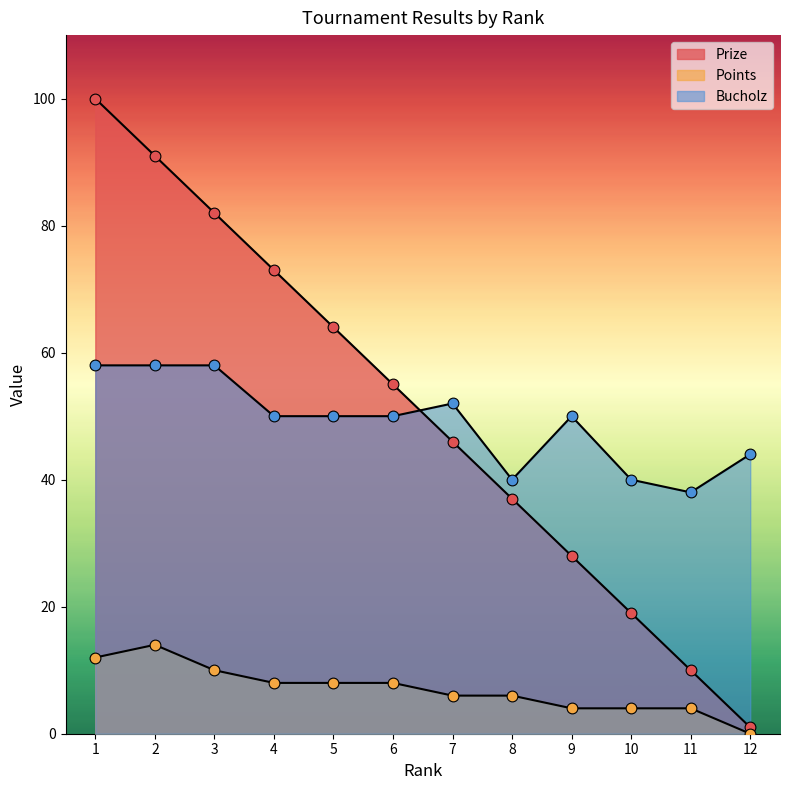

Is the value of Bucholz at 4 greater than the value of Prize at 10?

Yes